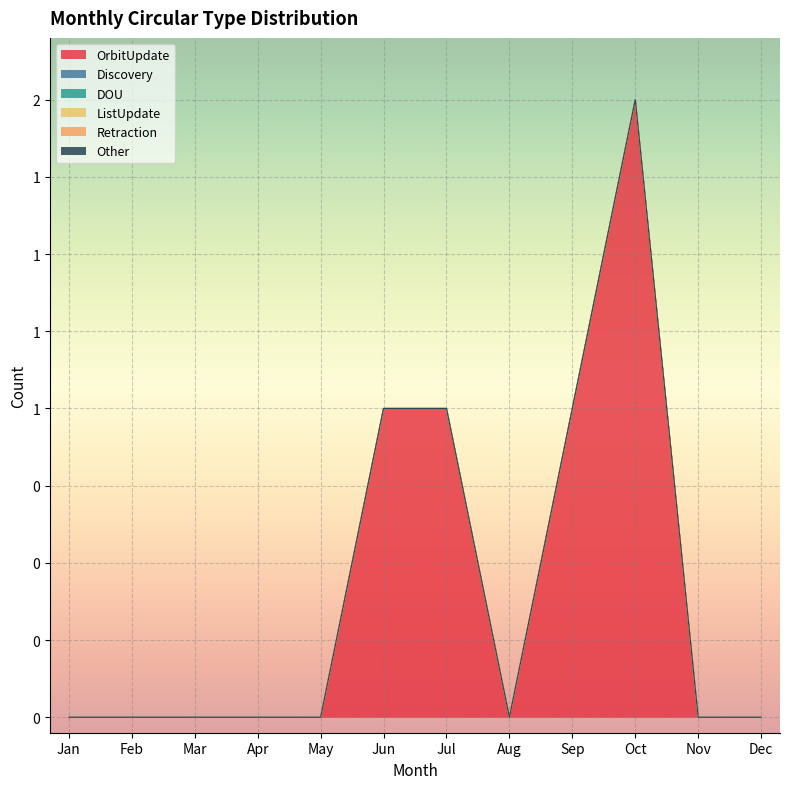

The value of OrbitUpdate at Jan is -1. True or false?

False